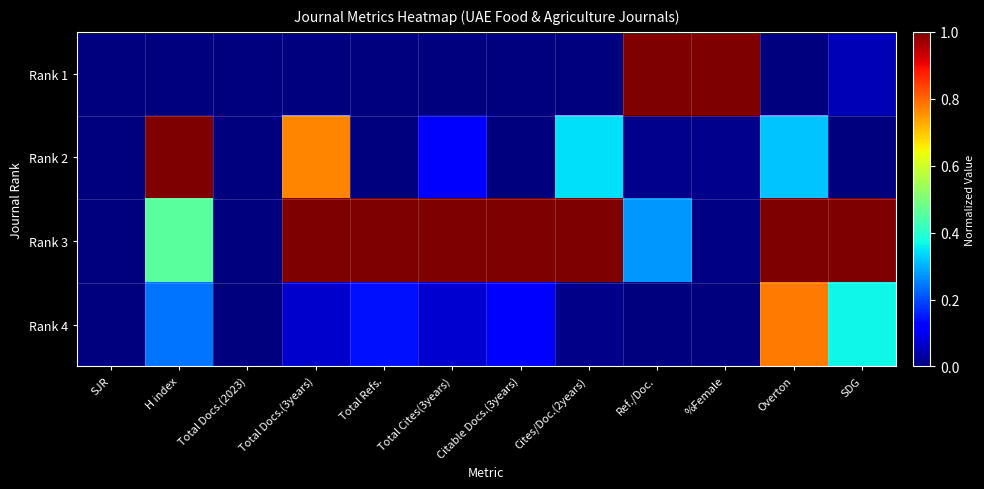

Which category has the lowest value across all series?

SJR